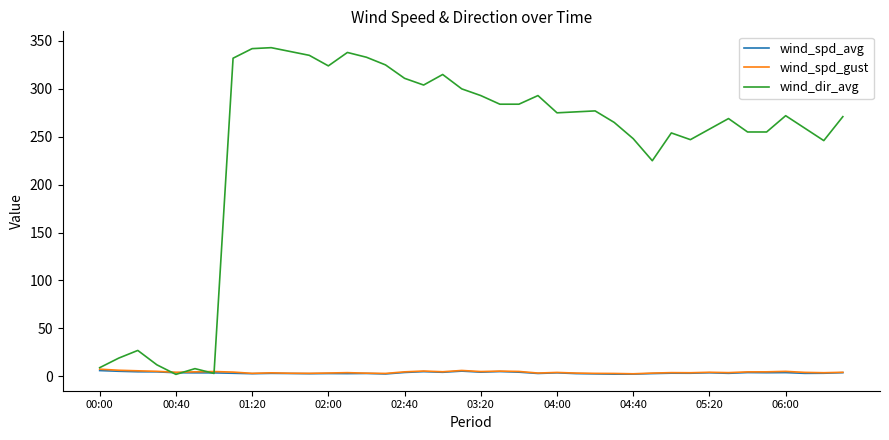

What is the average value of the wind_spd_gust series?

4.3